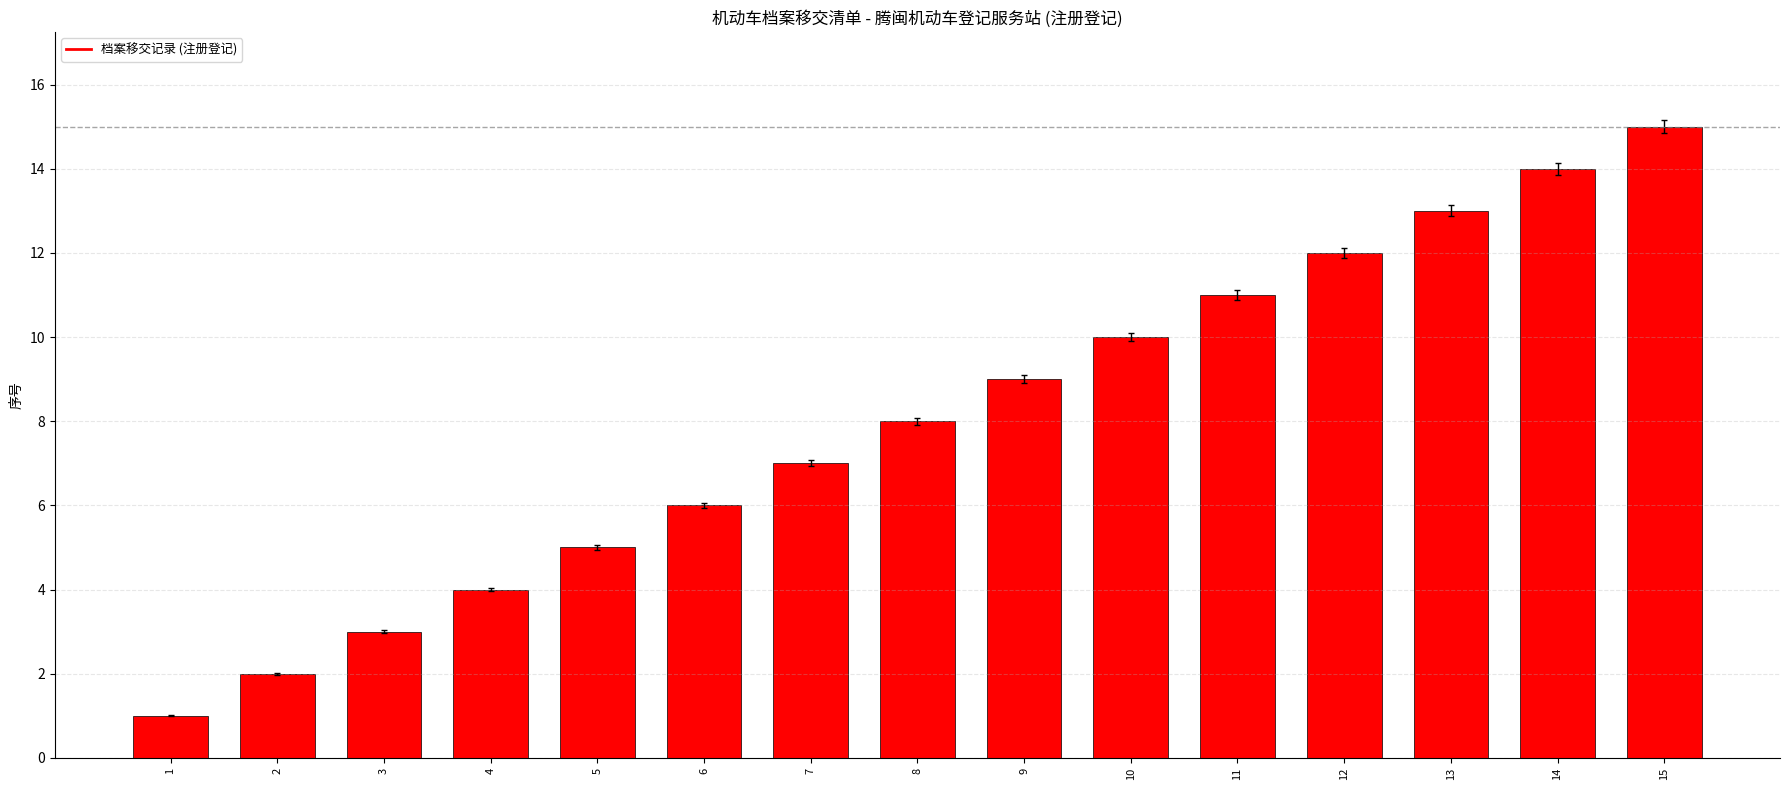

The value at 15 is 25. True or false?

False